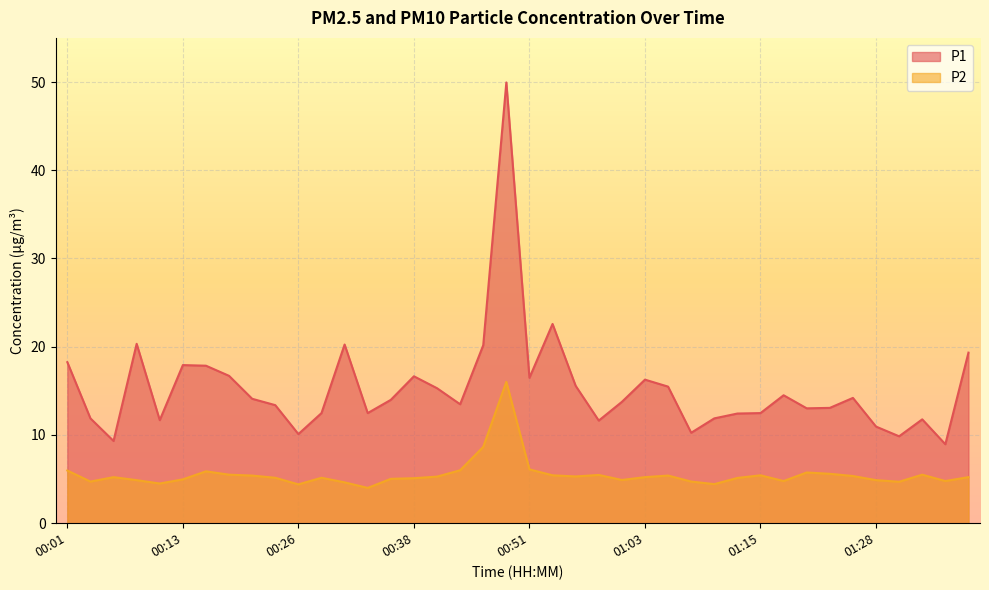

What is the value of the P1 point at the 22nd from the left?

22.6